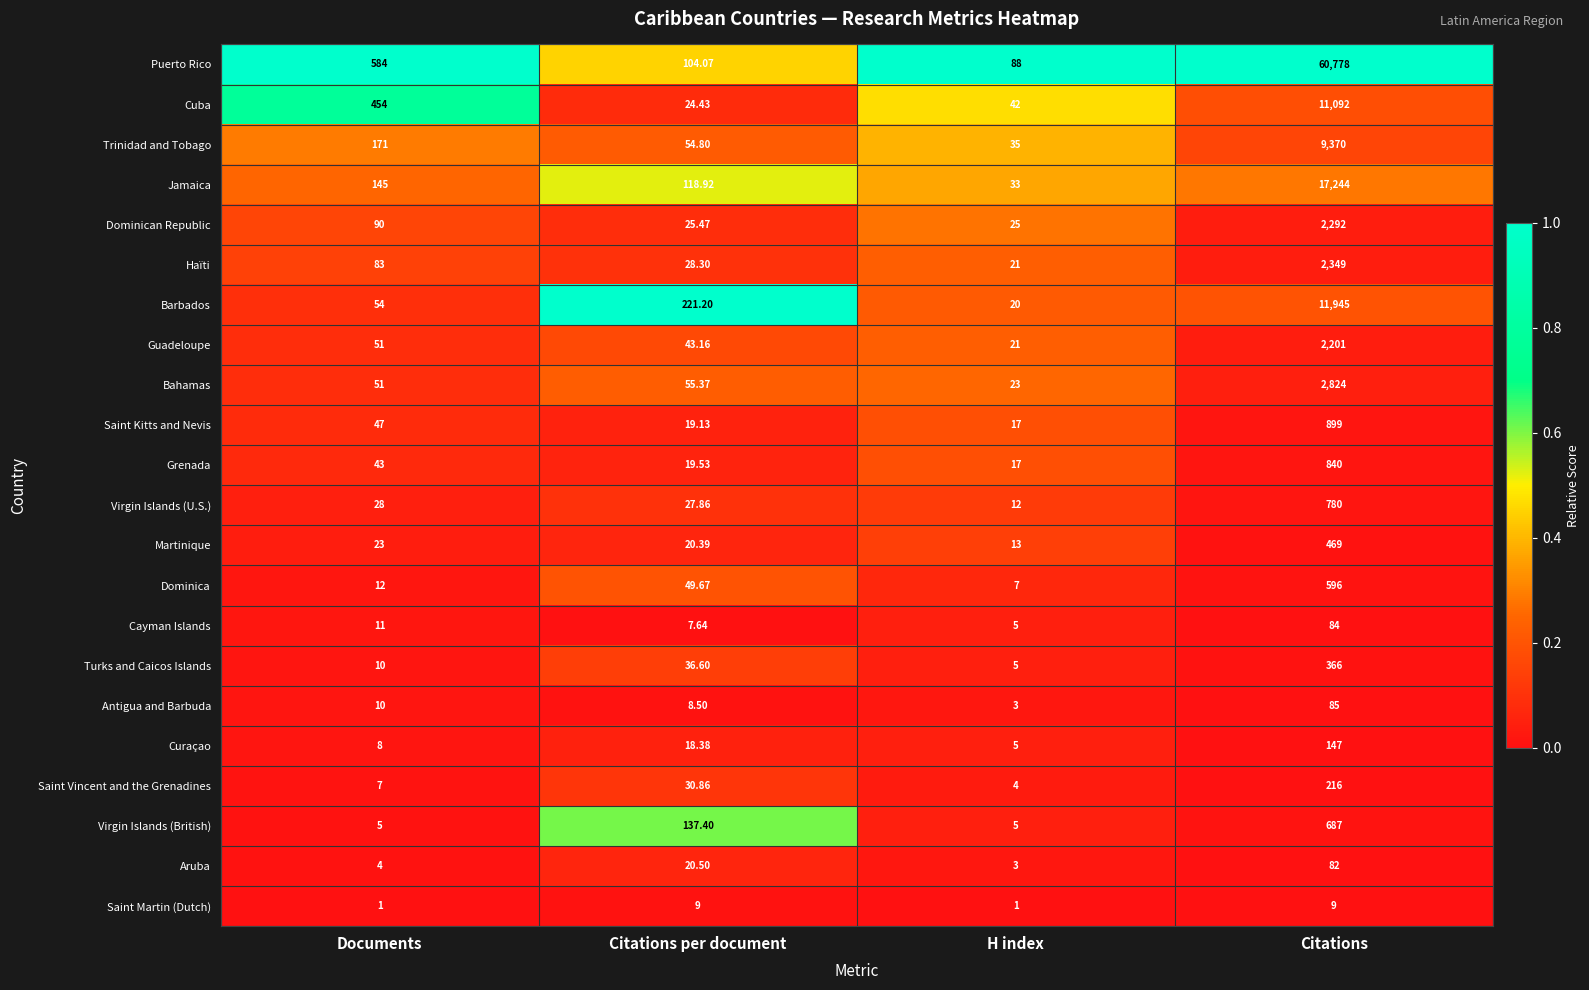

At which category does the chart reach its peak across all series?

Citations